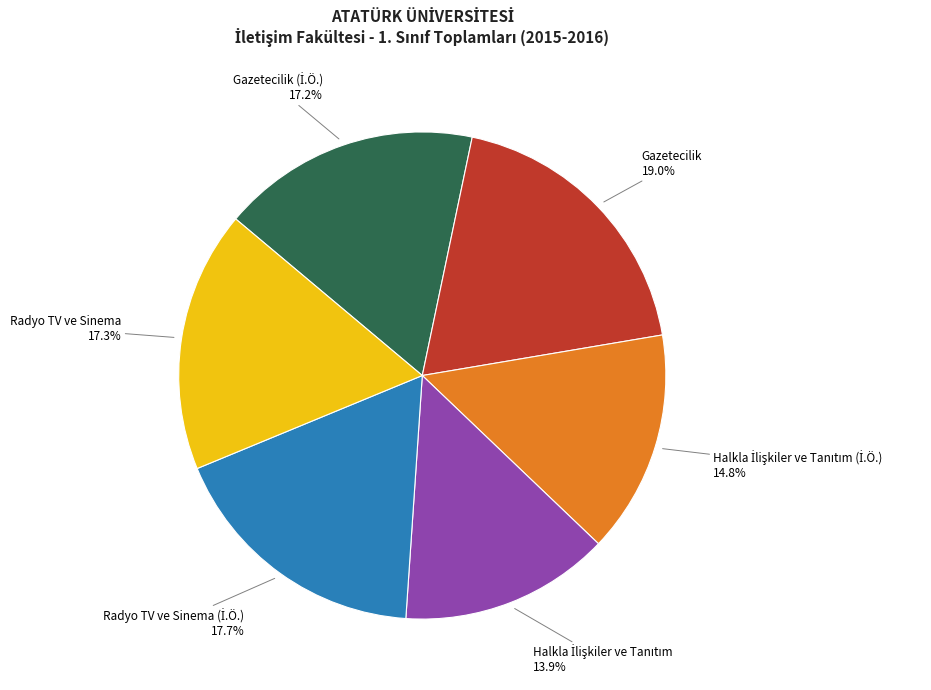

What portion of the pie excludes Gazetecilik?

81.0%